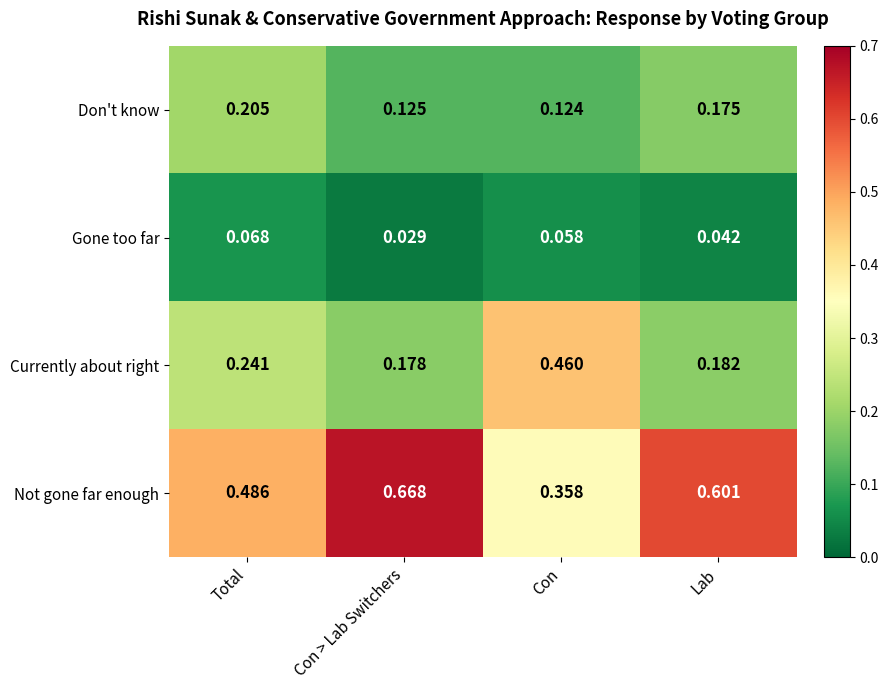

Which series has the widest spread of values?

Not gone far enough